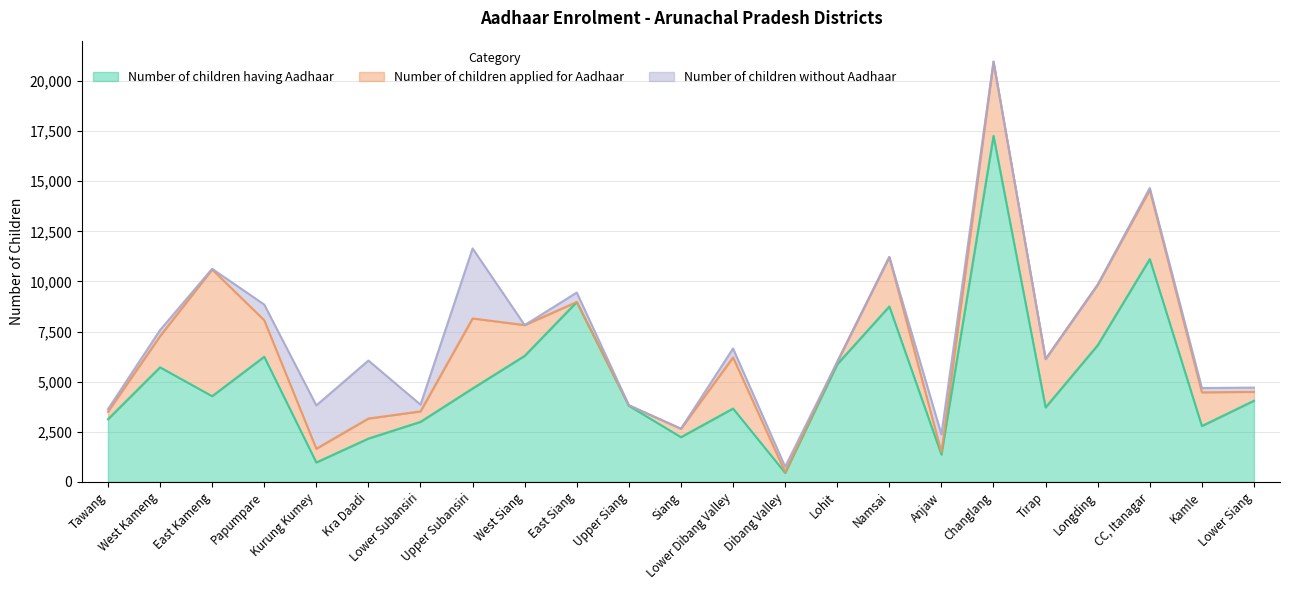

In Number of children applied for Aadhaar, how many points are lower than both neighbors (excluding endpoints)?

6